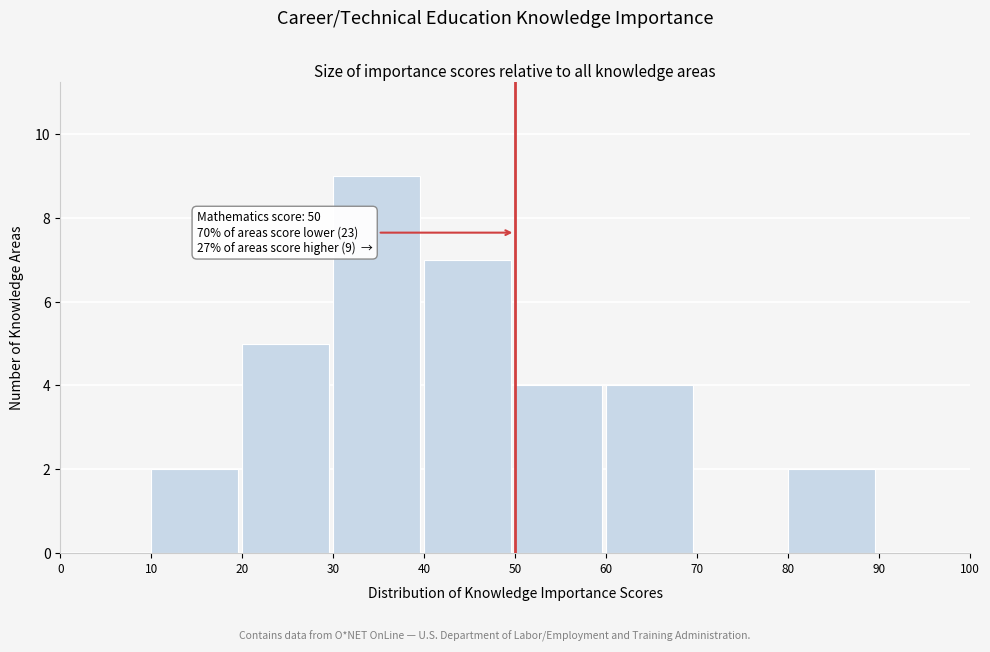

Which range on the x-axis has the tallest bar?

30 to 40